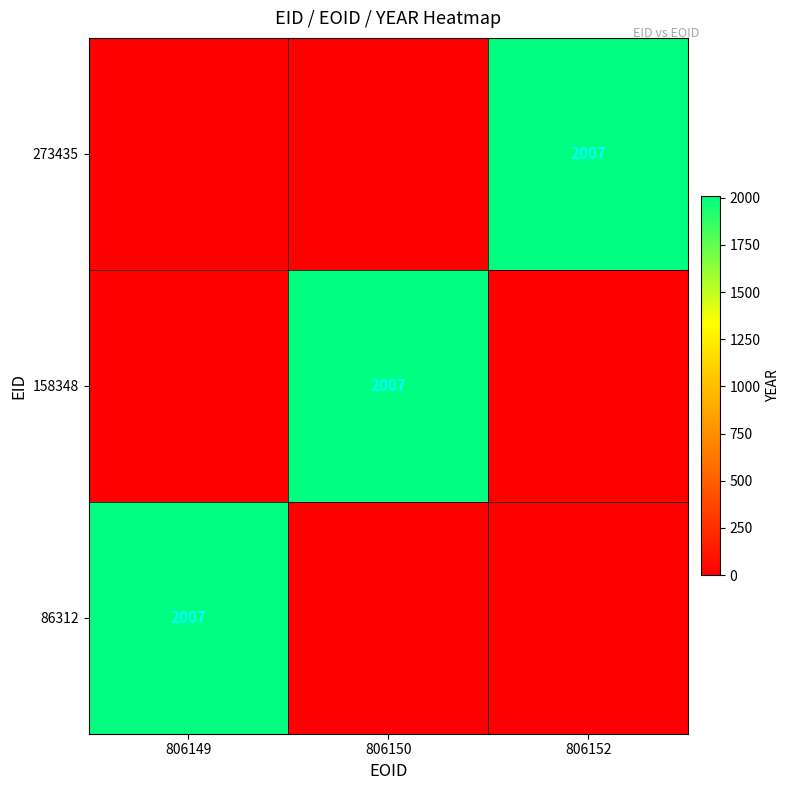

What is the spread (max minus min) of values at 806149?

2007